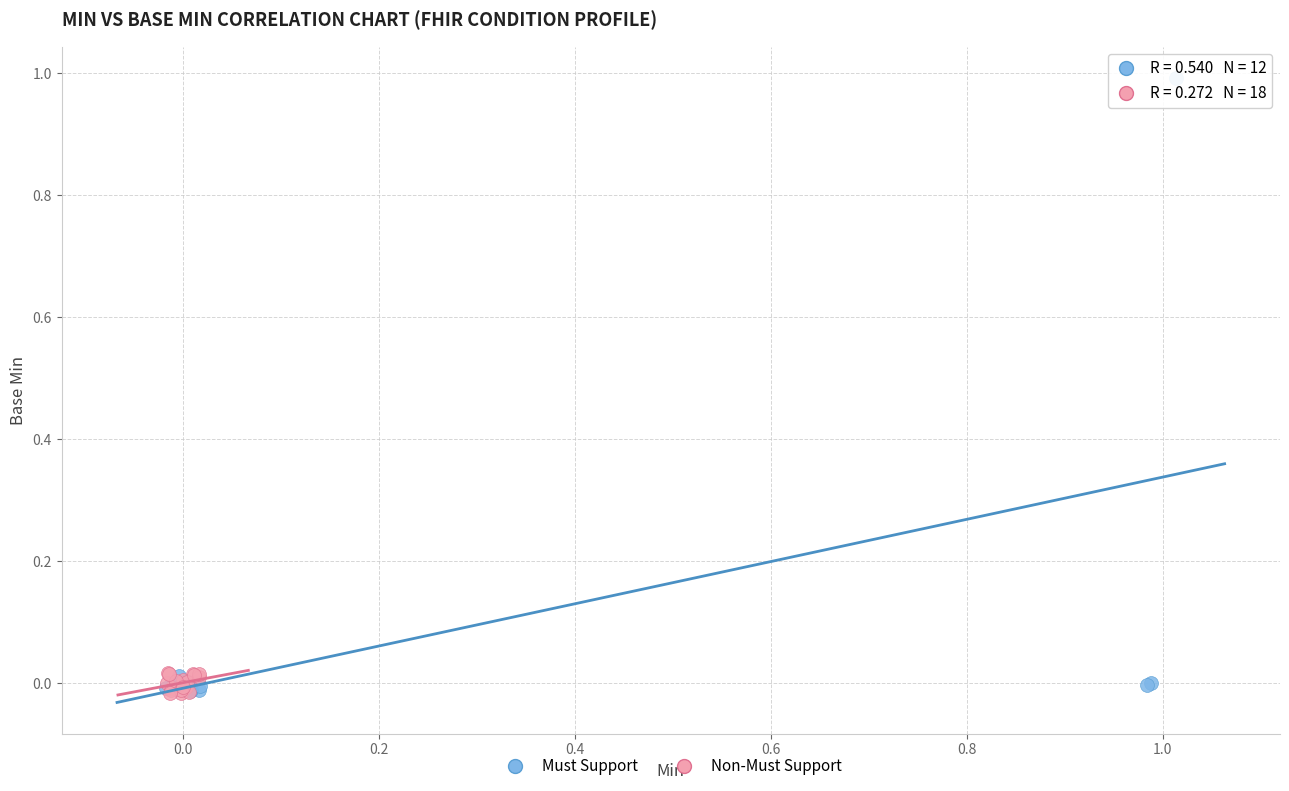

Which series has the largest Y range (max minus min)?

Must Support